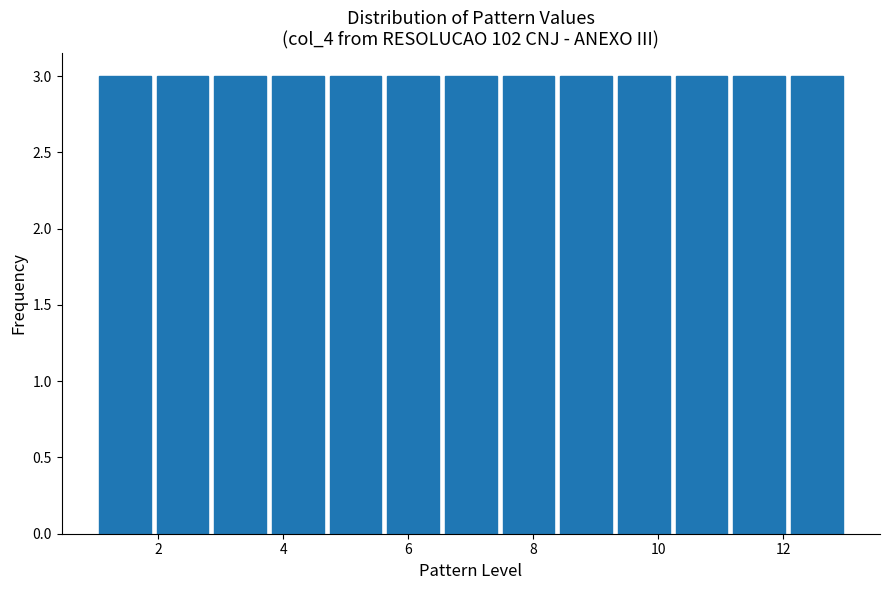

Reading left to right, transcribe this chart: for each bar, give the range it covers on the x-axis and its height. Neither the bar edges nor the heights are printed on the chart, so give them approximately, as read against the axes.

1.0 to 2.0: 3
2.0 to 2.8: 3
2.8 to 3.8: 3
3.8 to 4.6: 3
4.6 to 5.6: 3
5.6 to 6.6: 3
6.6 to 7.4: 3
7.4 to 8.4: 3
8.4 to 9.4: 3
9.4 to 10.2: 3
10.2 to 11.2: 3
11.2 to 12.0: 3
12.0 to 13.0: 3